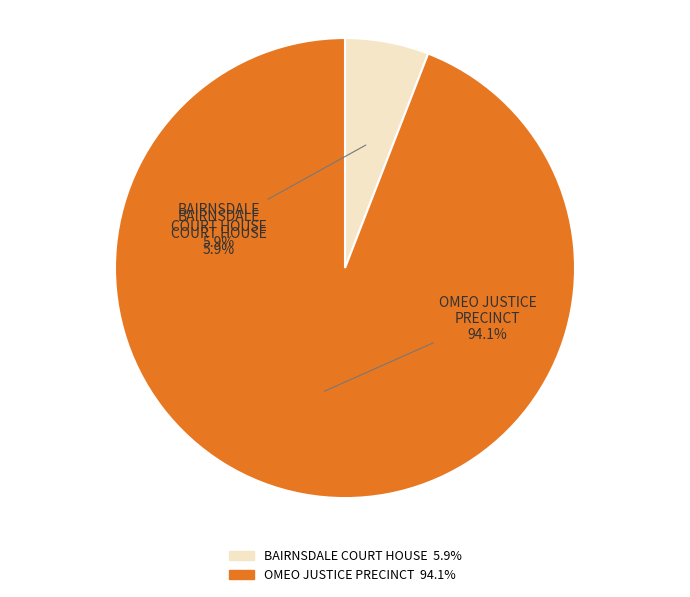

How many slices are in this pie chart?

2